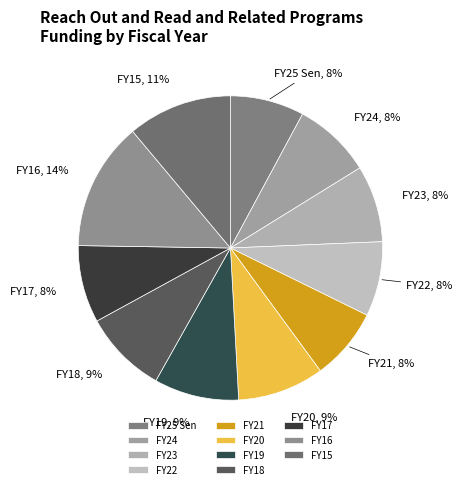

Is FY25 Sen the majority of the pie?

No